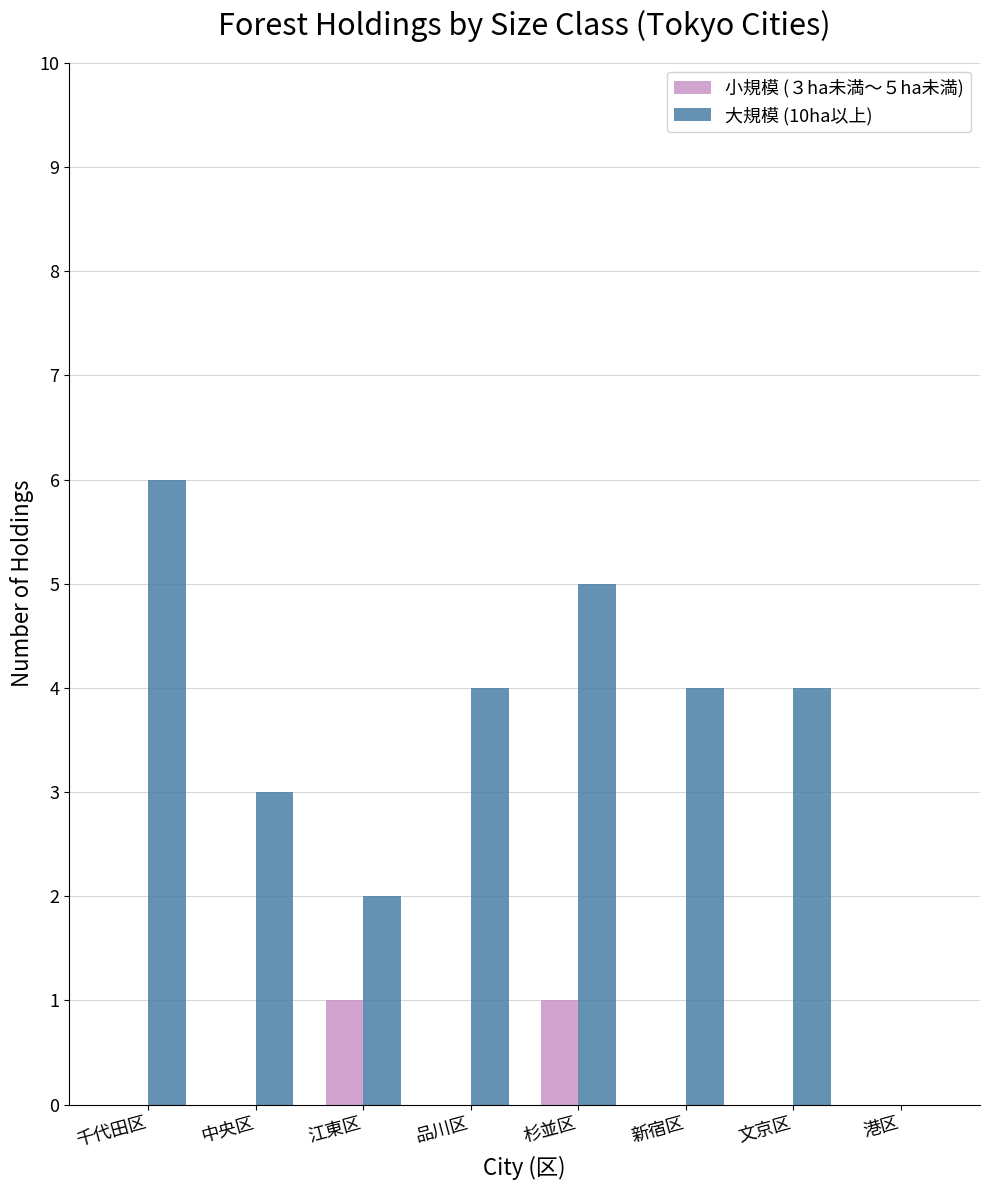

How many groups of bars are there?

8